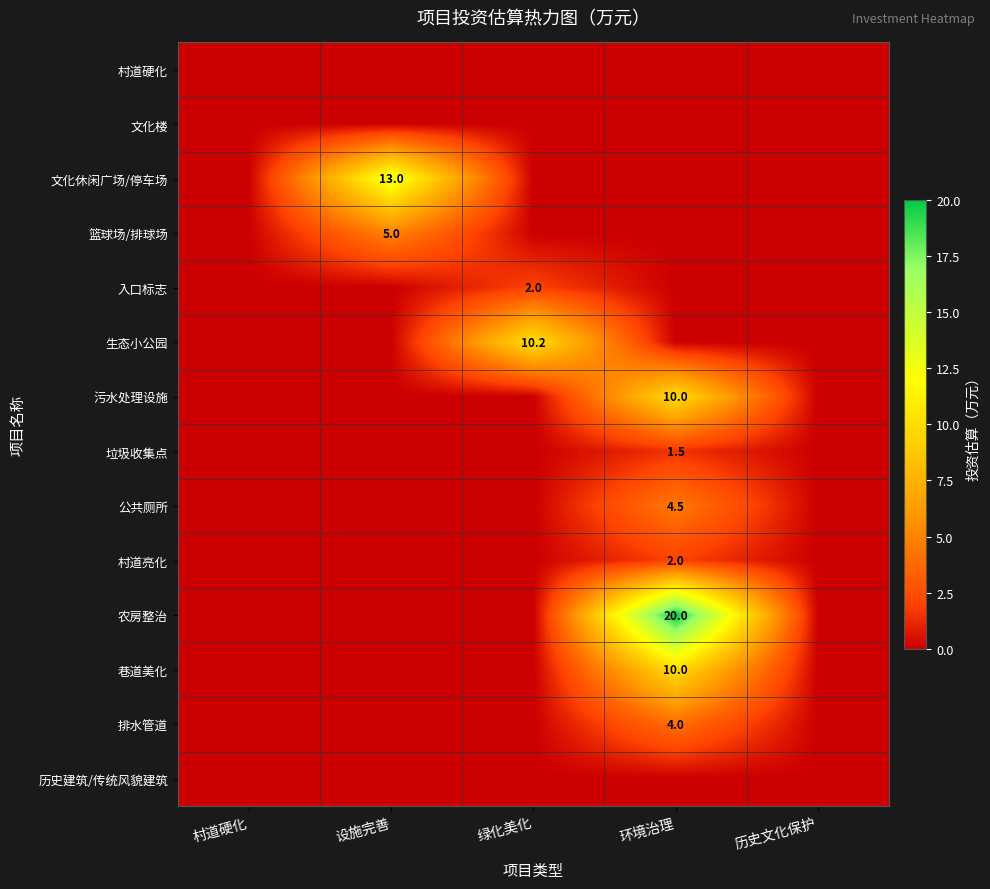

True or false: 垃圾收集点 has a value of 1.5 at 环境治理.

True